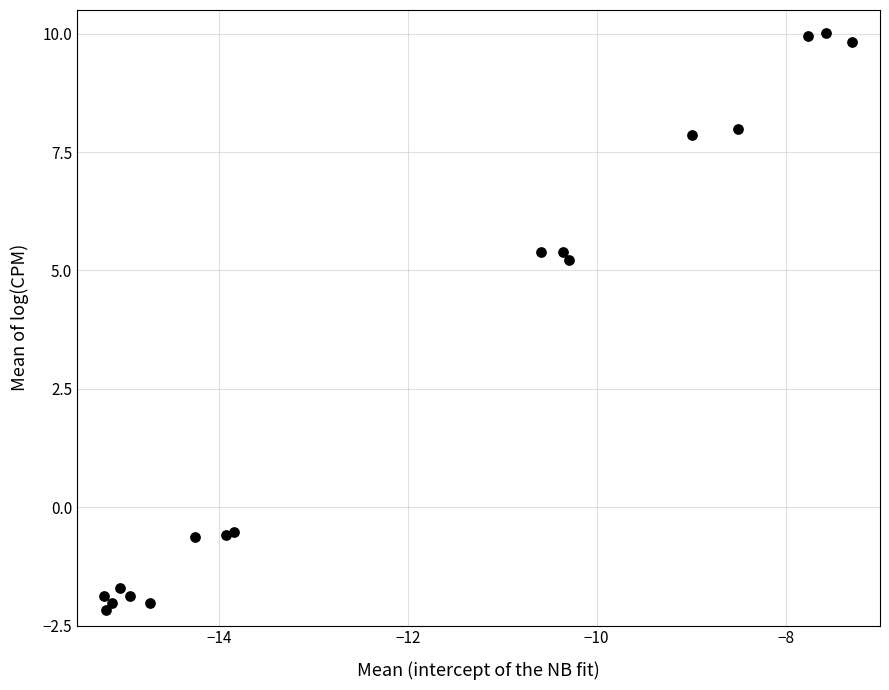

What Y value in the scatter plot is closest to 3?

5.2